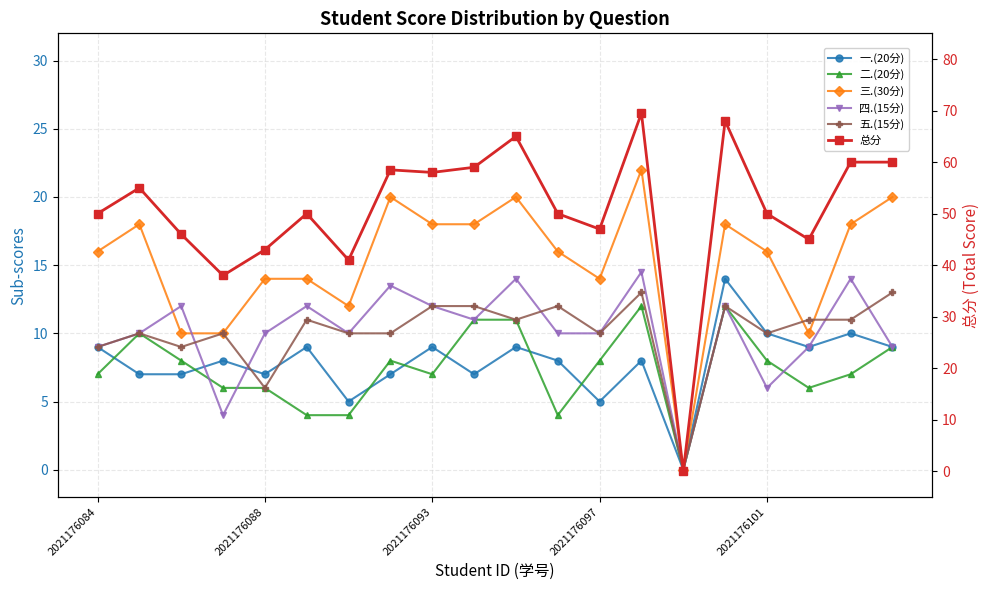

What position from the left is 5?

6